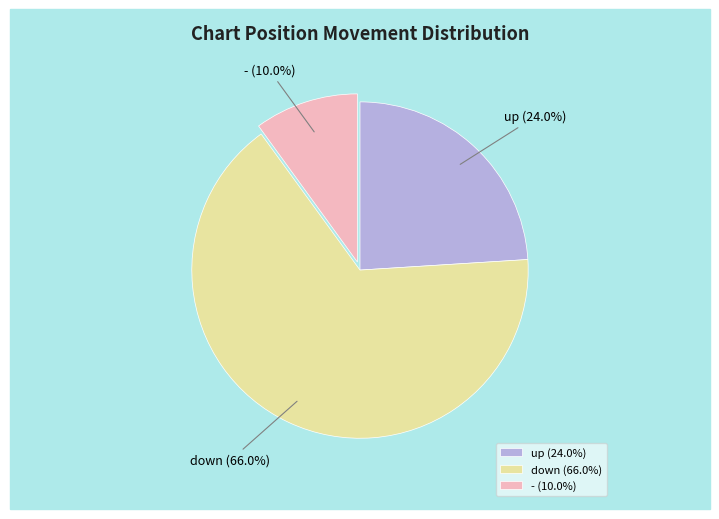

Does down account for over 50% of the chart?

Yes